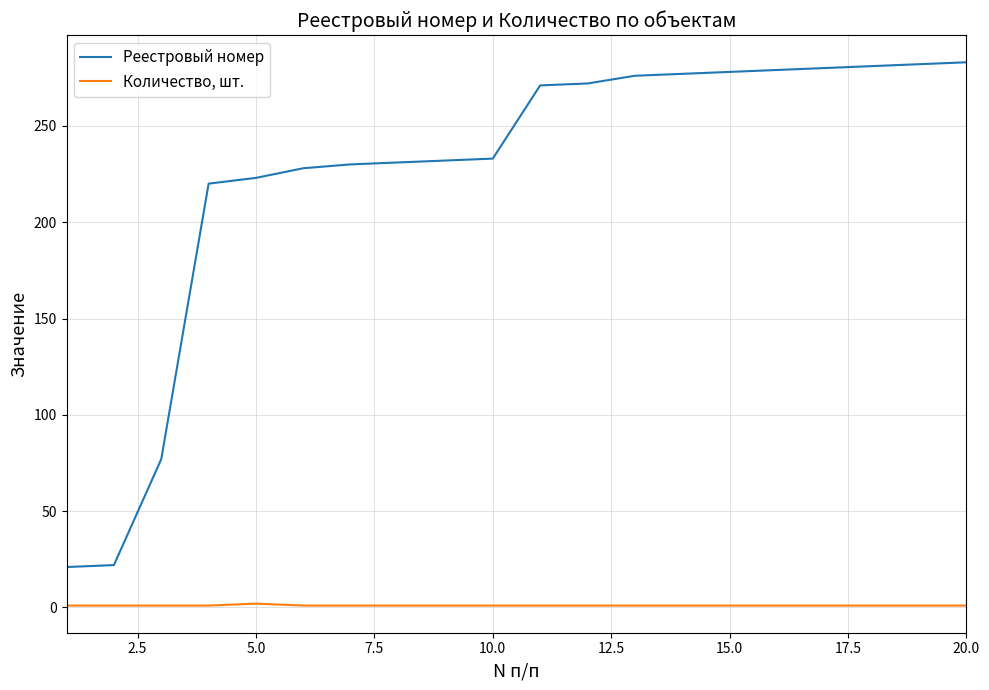

What is the highest value of the Реестровый номер series?

283